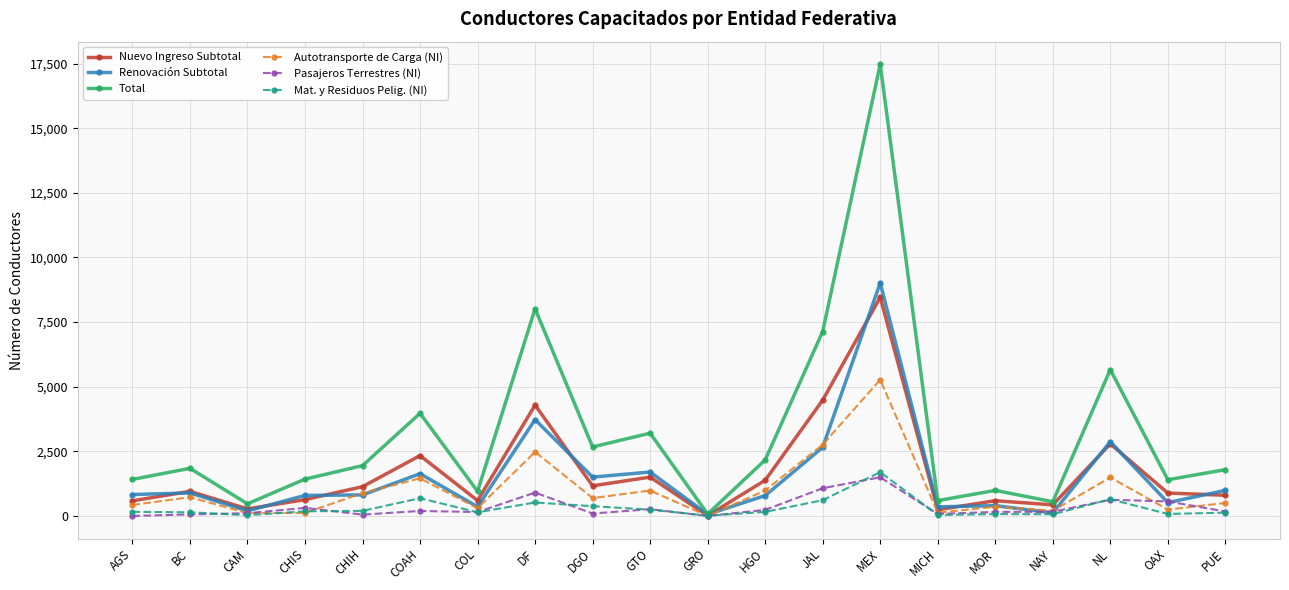

Which category has the lowest value in the Total series?

GRO